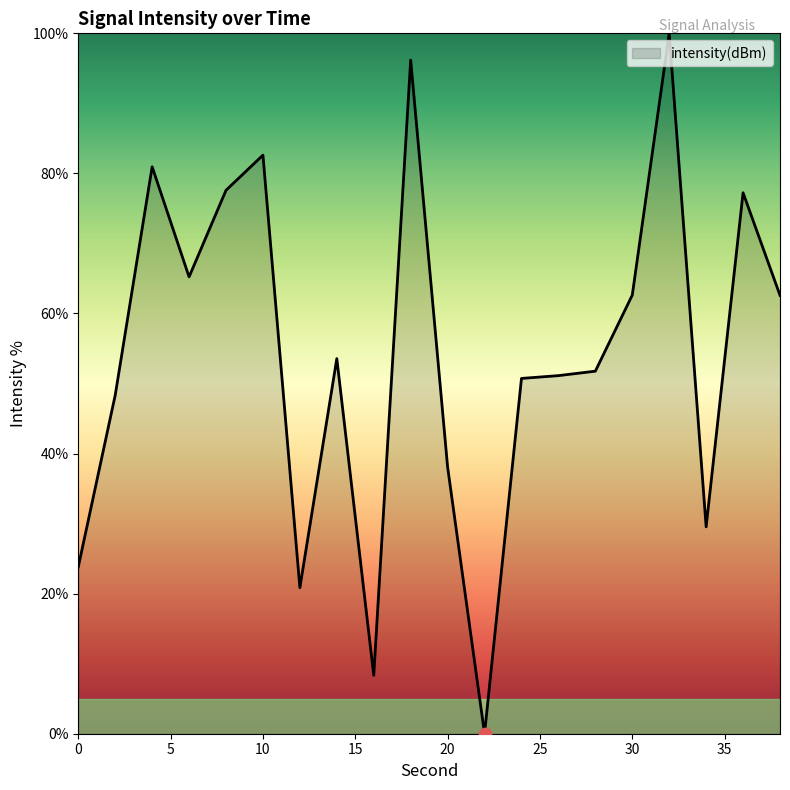

What is the maximum value shown in the chart?

100.0